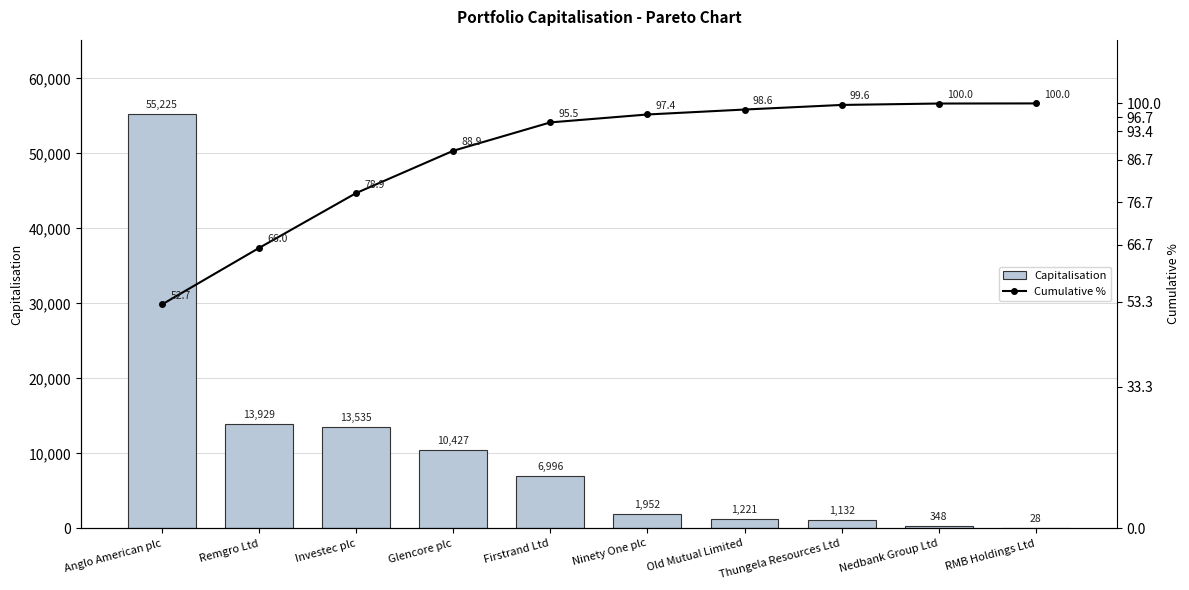

What is the label of the 10th bar from the left?

RMB Holdings Ltd